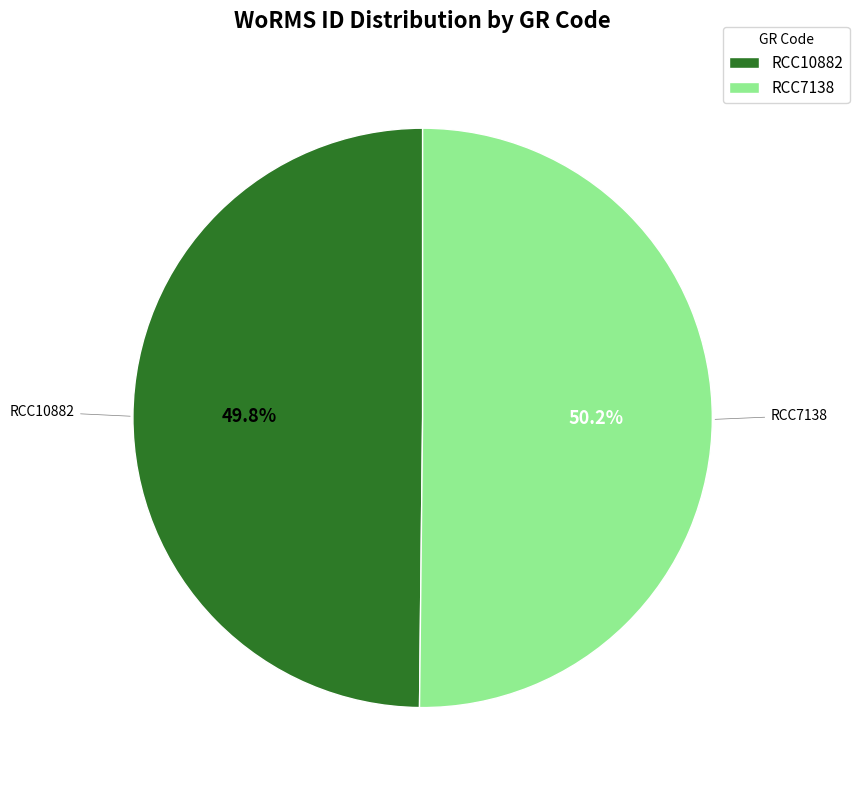

Does any single category account for the majority?

Yes